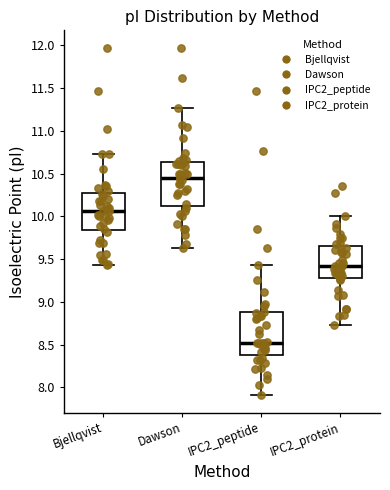

Reading left to right, transcribe this box plot: for each box, give where its median line is, the range the box spans, and where its two whiskers end, as read against the y-axis. The values are not printed on the chart, so give them approximately, as read against the axis.

Bjellqvist: median 10.05, box 9.85 to 10.30, whiskers 9.45 to 10.75
Dawson: median 10.45, box 10.10 to 10.65, whiskers 9.65 to 11.25
IPC2_peptide: median 8.50, box 8.40 to 8.90, whiskers 7.90 to 9.45
IPC2_protein: median 9.40, box 9.30 to 9.65, whiskers 8.75 to 10.00